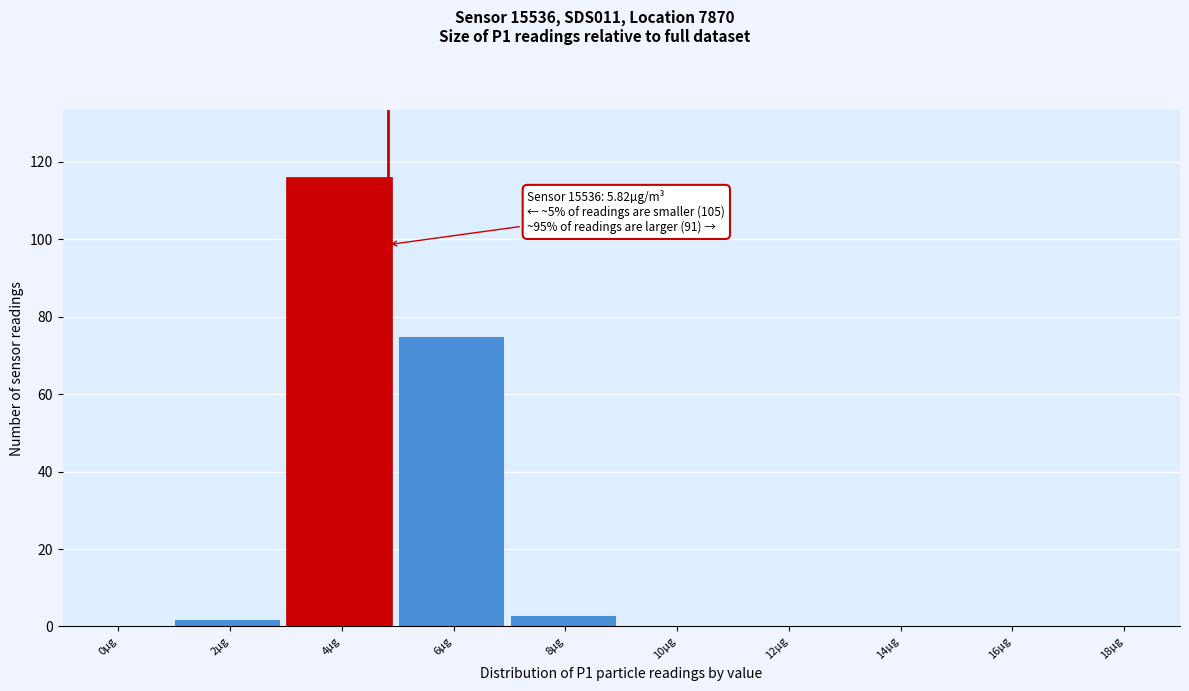

Reading right to left, transcribe all the data shown in this chart.

18µg=0	16µg=0	14µg=0	12µg=0	10µg=0	8µg=3	6µg=75	4µg=116	2µg=2	0µg=0